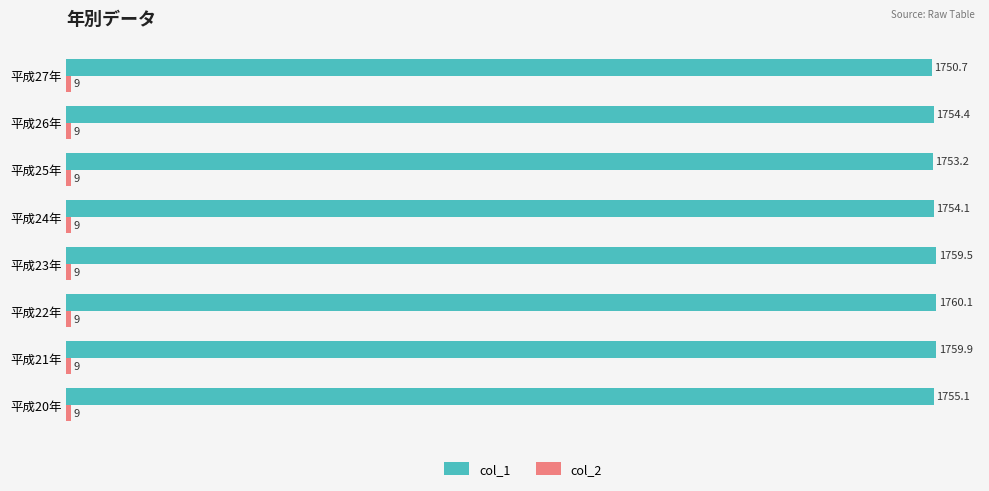

What is the maximum value shown in the chart?

1760.1